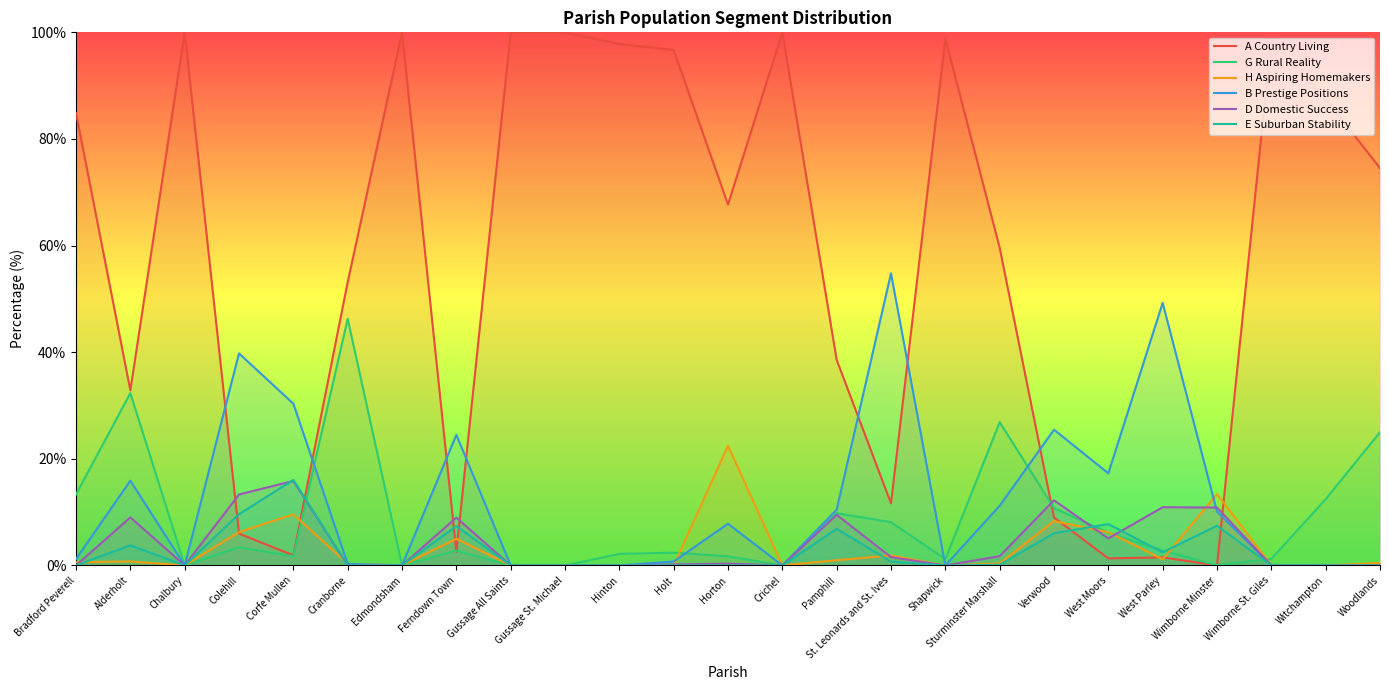

How many values in the B Prestige Positions series are below 1?

12